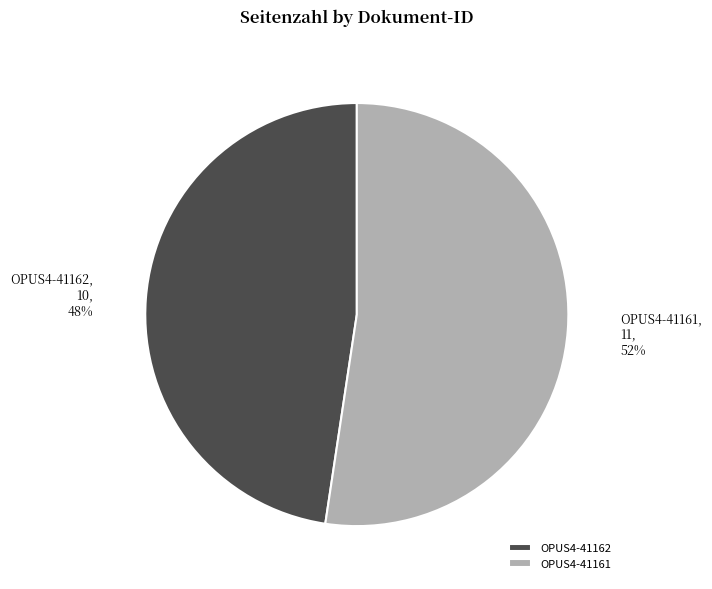

To the nearest percent, what is the average slice percentage?

50%